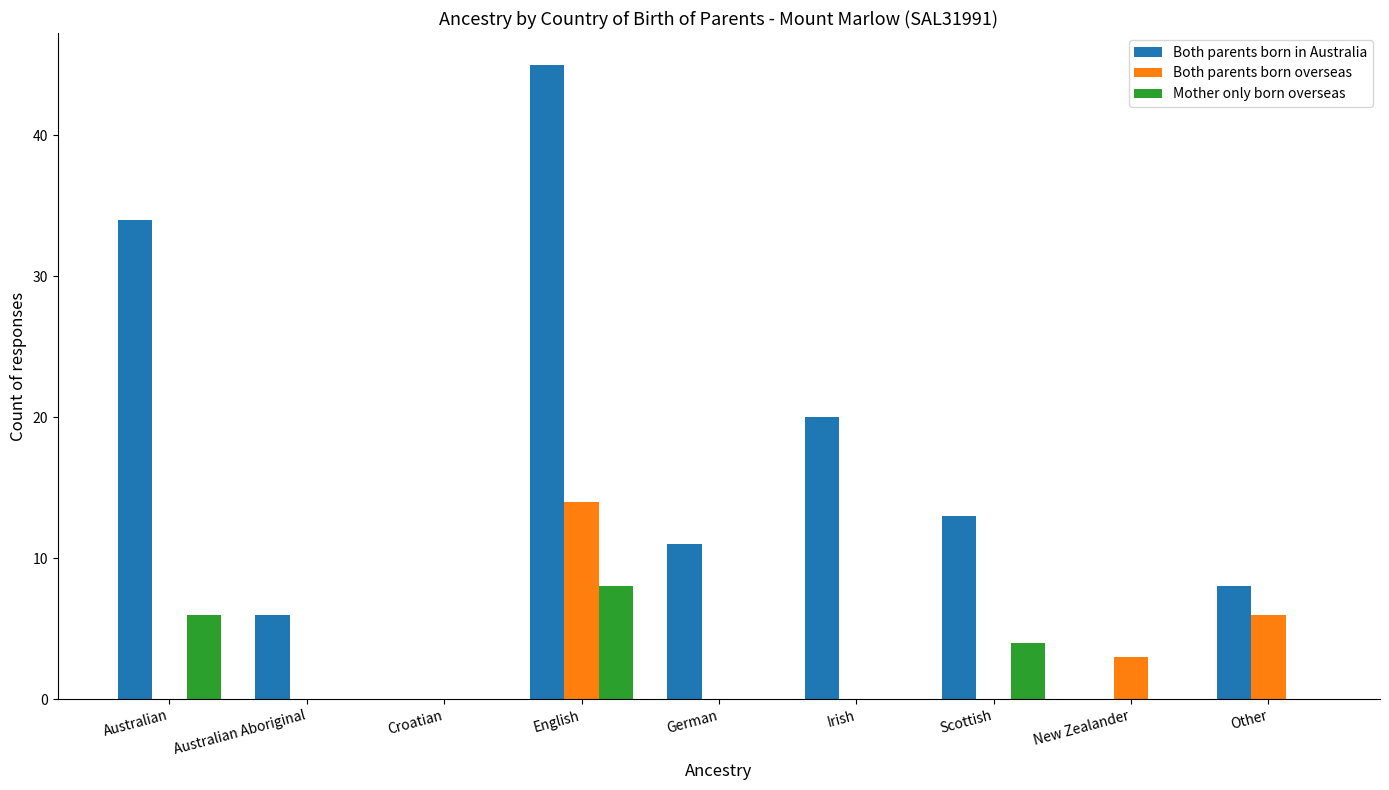

How many groups of bars are there?

9